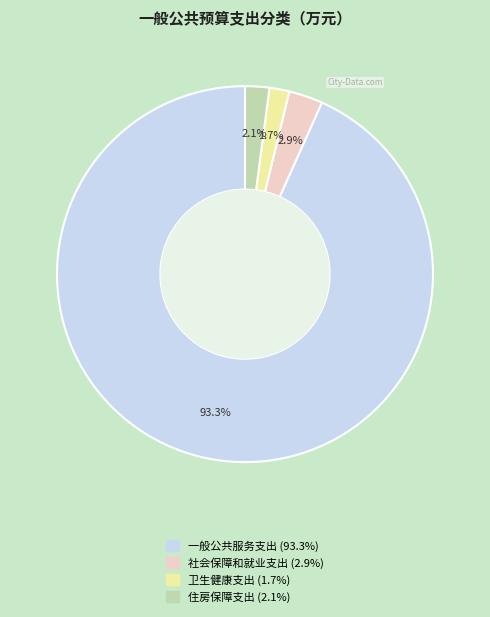

To the nearest percent, what percentage of the pie is 一般公共服务支出?

93%